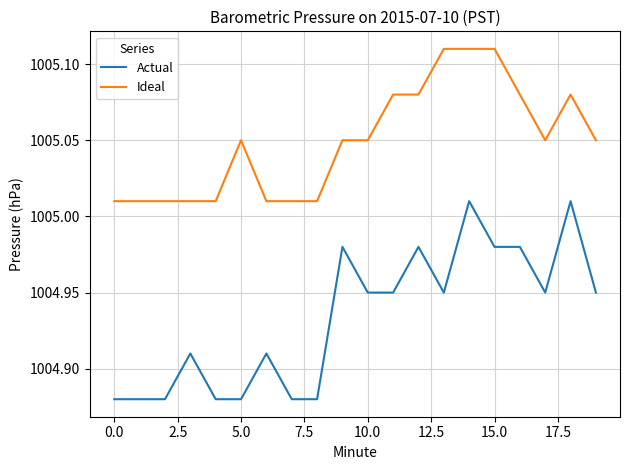

True or false: Ideal and Actual cross at least once.

False